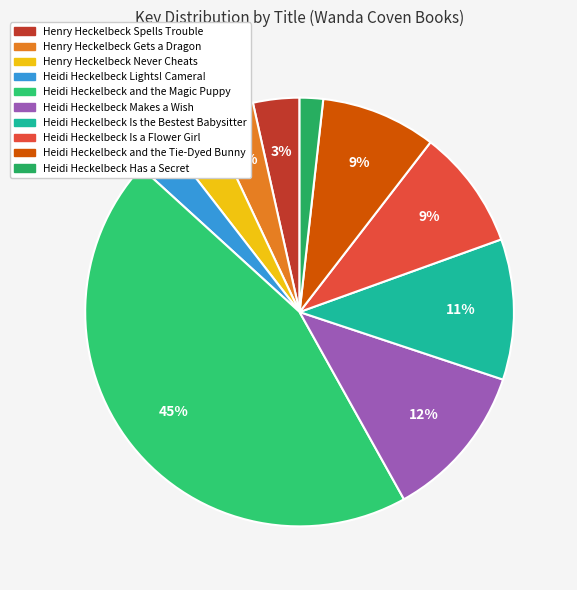

Rank the categories by value from lowest to highest.

Heidi Heckelbeck Has a Secret, Heidi Heckelbeck Lights! Camera! Awesome, Henry Heckelbeck Gets a Dragon, Henry Heckelbeck Never Cheats, Henry Heckelbeck Spells Trouble, Heidi Heckelbeck and the Tie-Dyed Bunny, Heidi Heckelbeck Is a Flower Girl, Heidi Heckelbeck Is the Bestest Babysitter, Heidi Heckelbeck Makes a Wish, Heidi Heckelbeck and the Magic Puppy